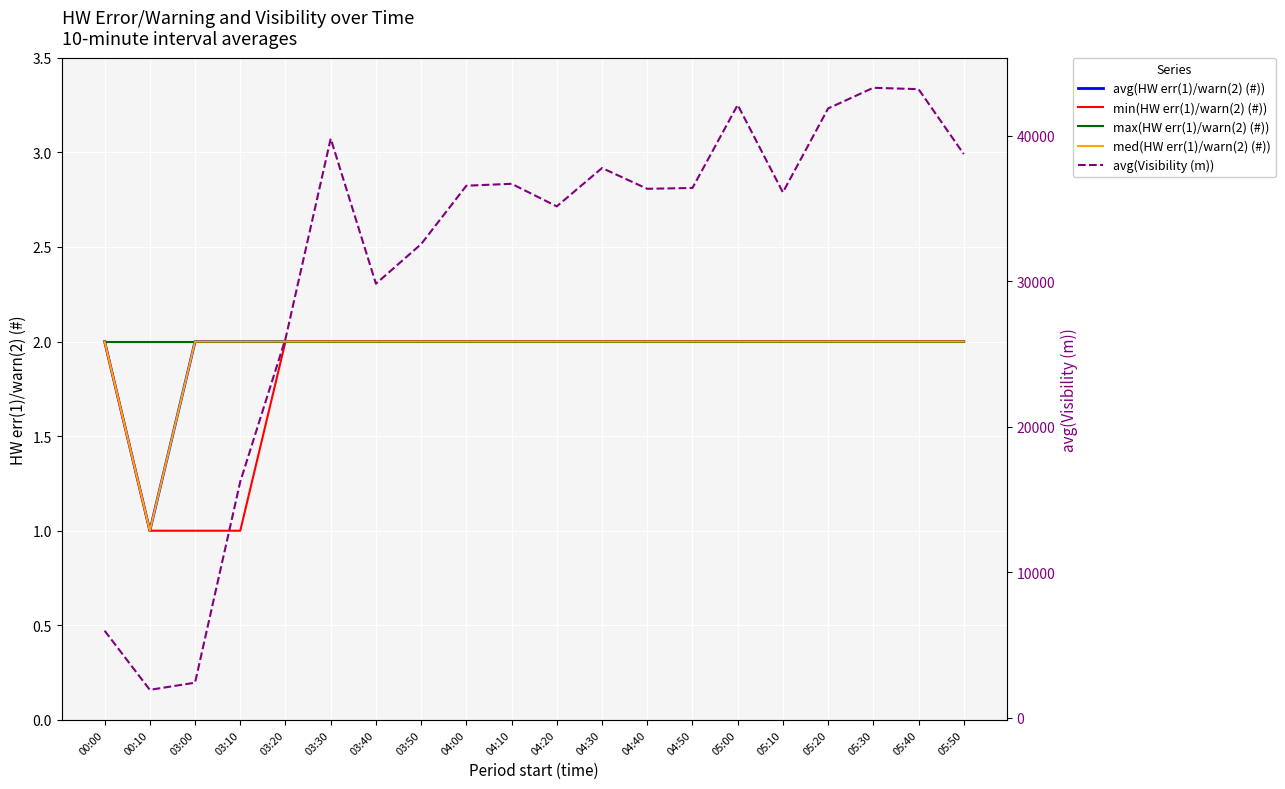

What are all the series names shown in the legend?

avg(HW err(1)/warn(2) (#)), min(HW err(1)/warn(2) (#)), max(HW err(1)/warn(2) (#)), med(HW err(1)/warn(2) (#)), avg(Visibility (m))